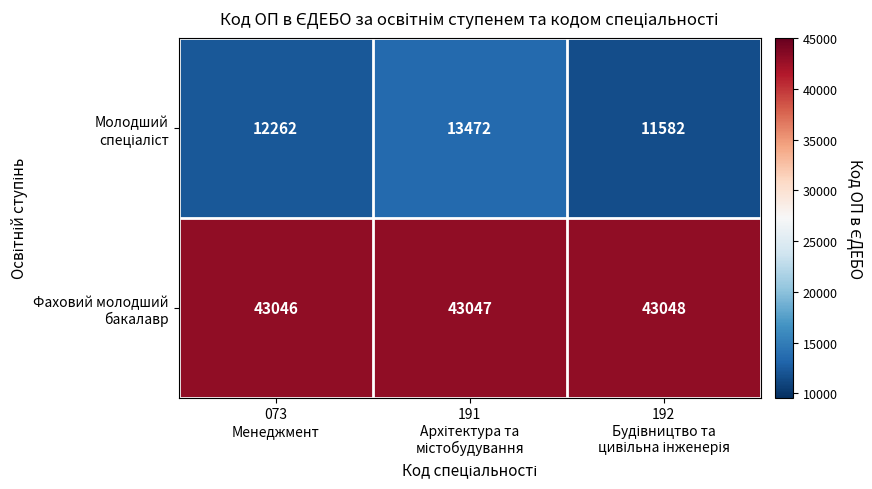

At how many categories does at least one series exceed 24303?

3